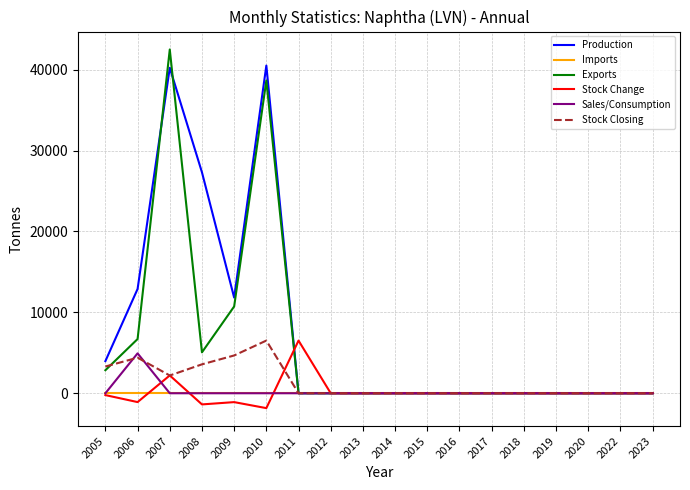

Which series has the largest range (max minus min)?

Exports